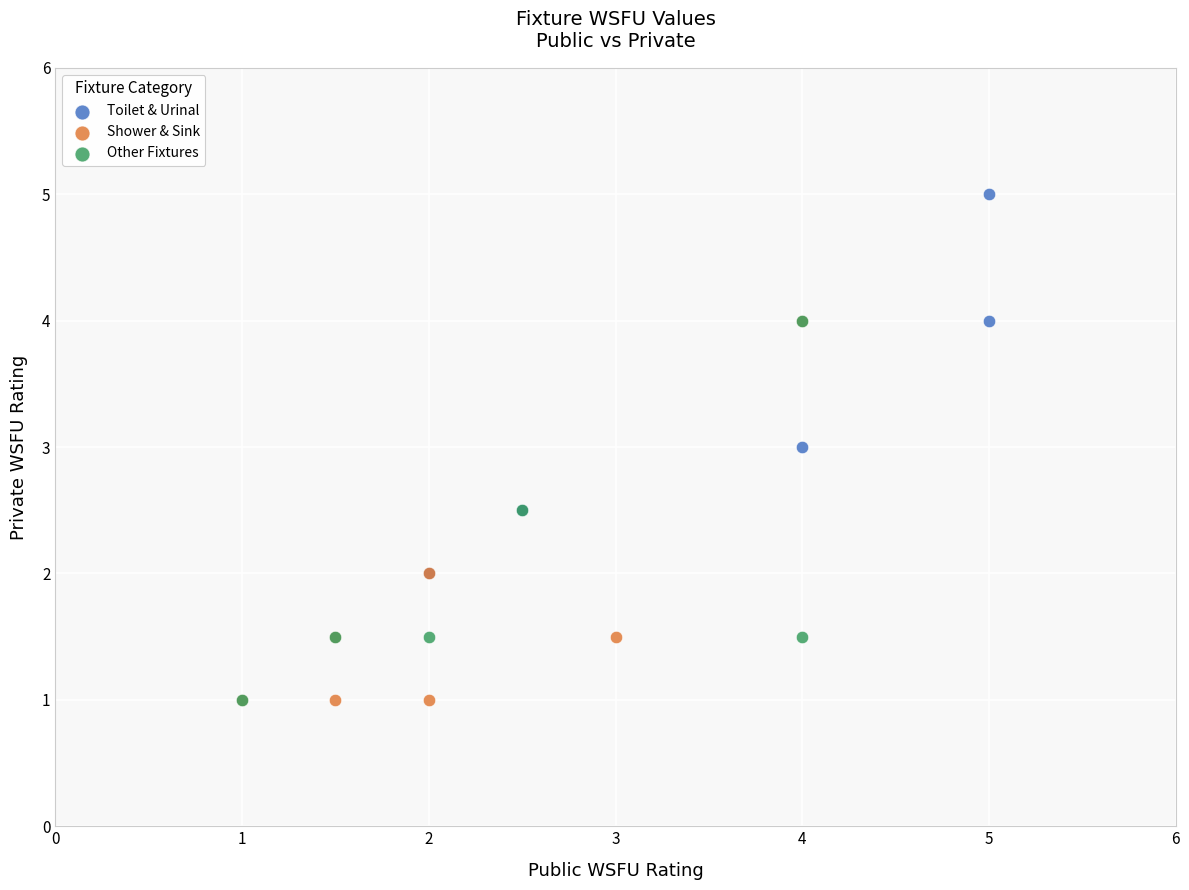

What are all the series names shown in the legend?

Toilet & Urinal, Shower & Sink, Other Fixtures